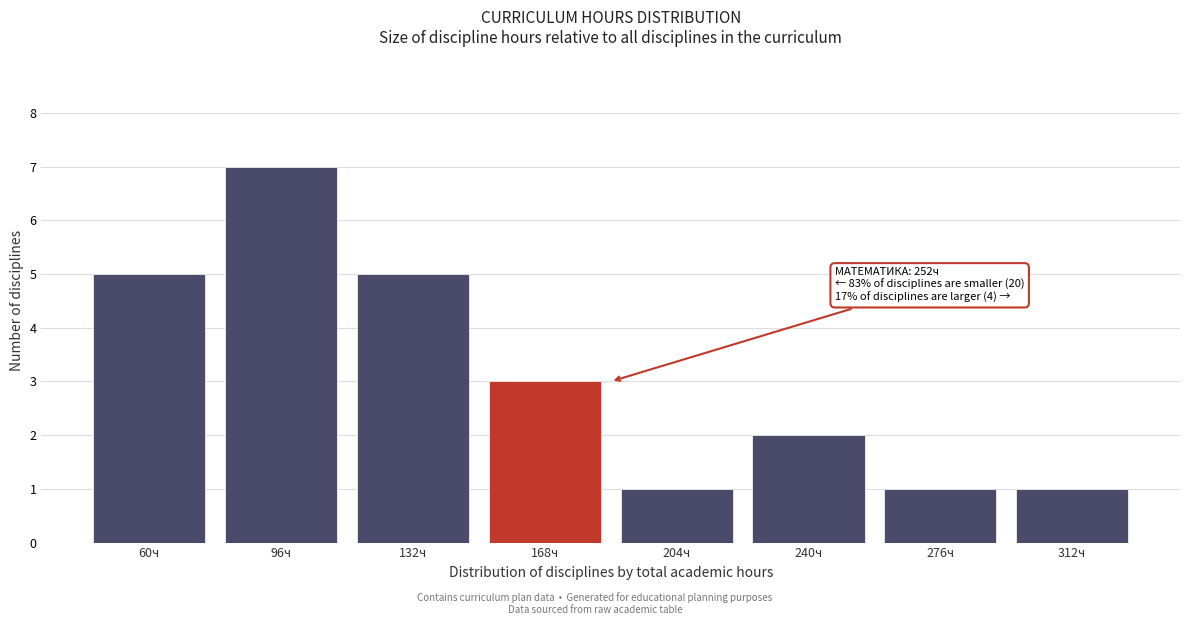

Reading left to right, list all the values displayed in this chart.

5	7	5	3	1	2	1	1